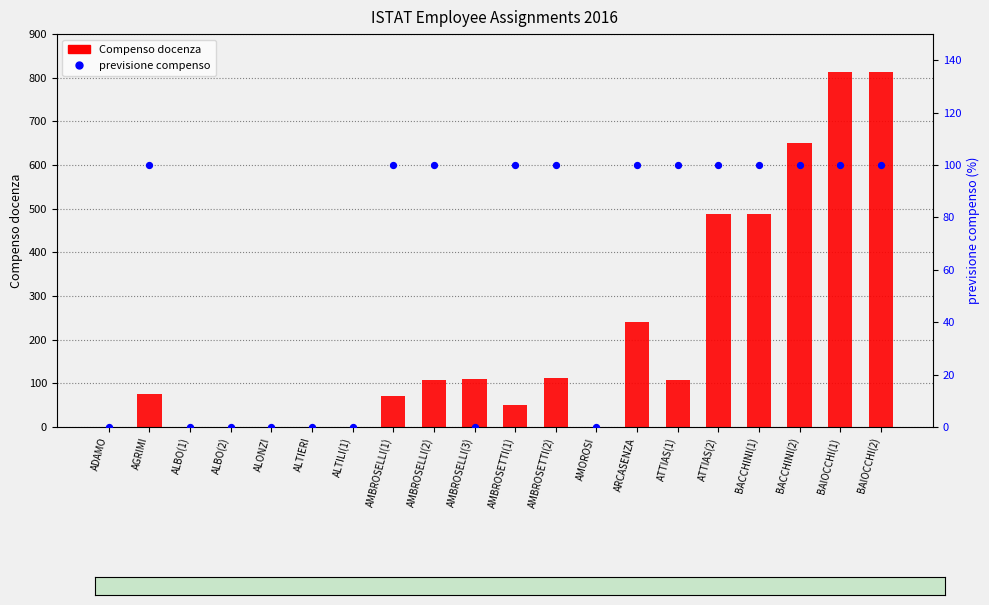

What are all the series names shown in the legend?

Compenso docenza, previsione compenso